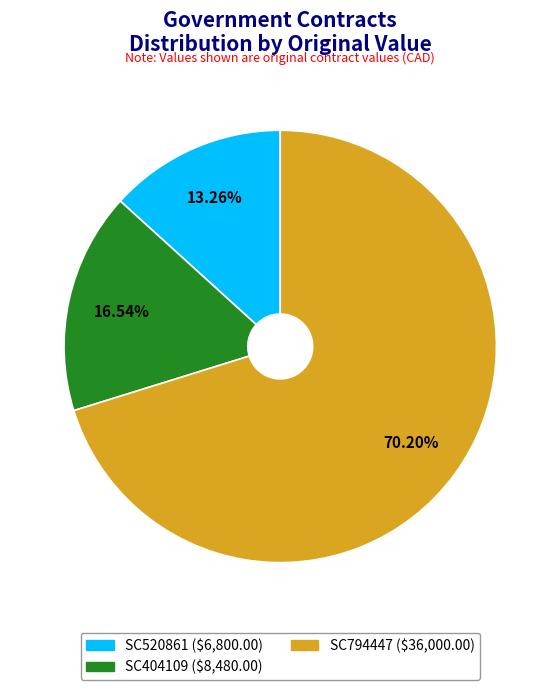

What percentage is the SC520861 slice, to the nearest percent?

13%